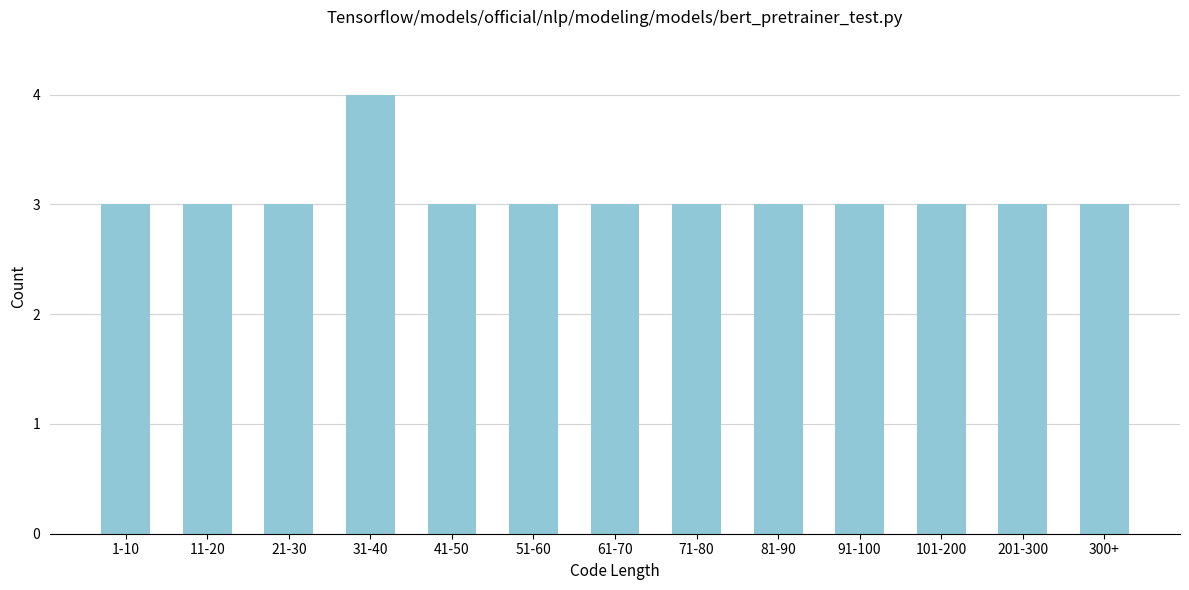

Reading left to right, transcribe all the data shown in this chart.

3	3	3	4	3	3	3	3	3	3	3	3	3